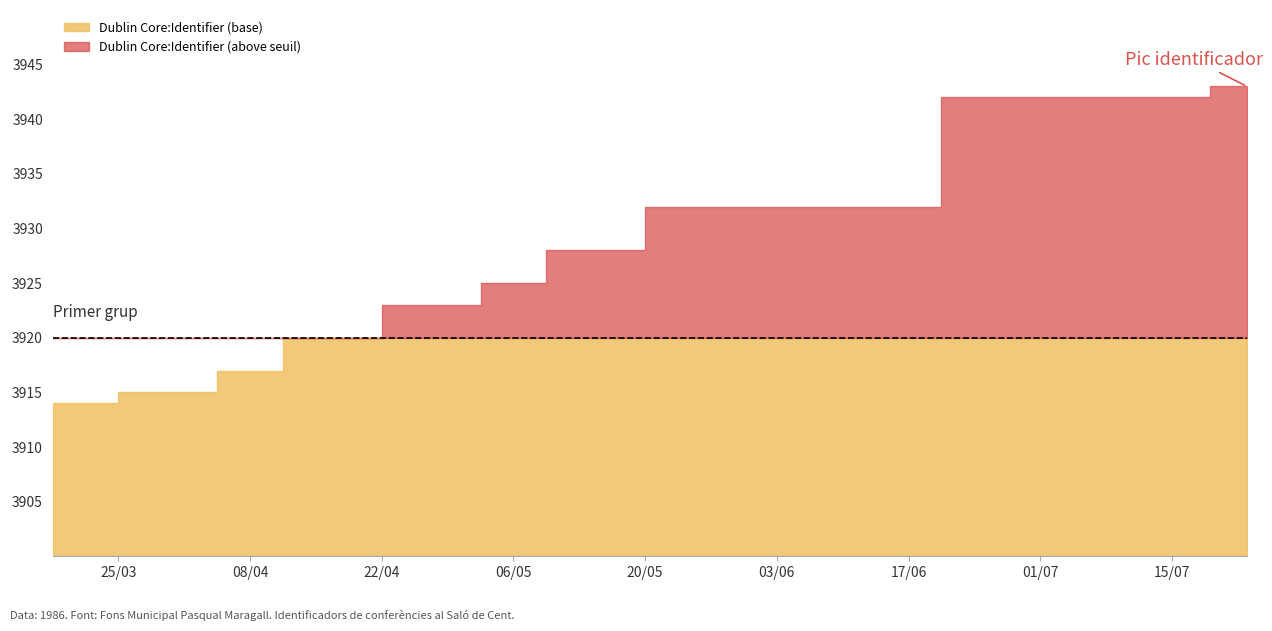

Approximately how many times larger is the value at 1986-03-18 compared to 1986-04-29?

1.0